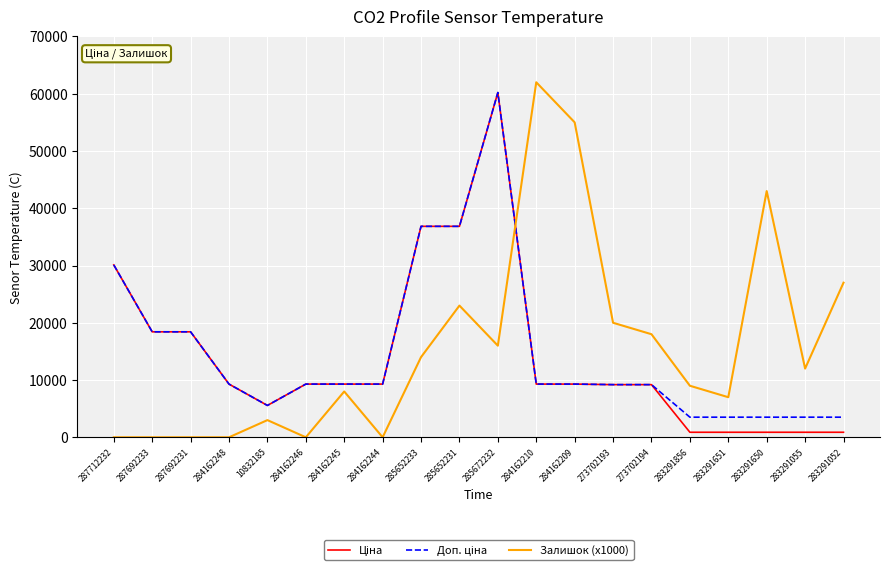

Is it true that Залишок (x1000) equals 5987.7 at 285652231?

False